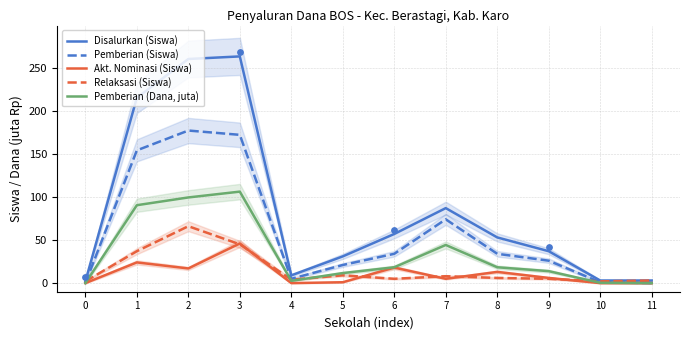

Which series reaches the minimum Y coordinate?

Pemberian (Siswa)